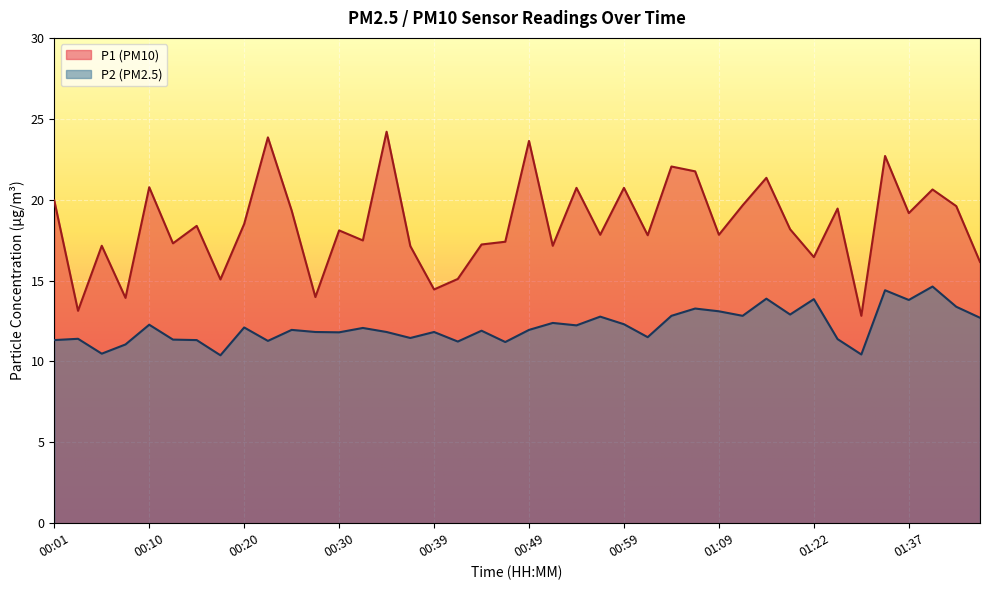

The value of P2 at 00:13 is 3.1. True or false?

False